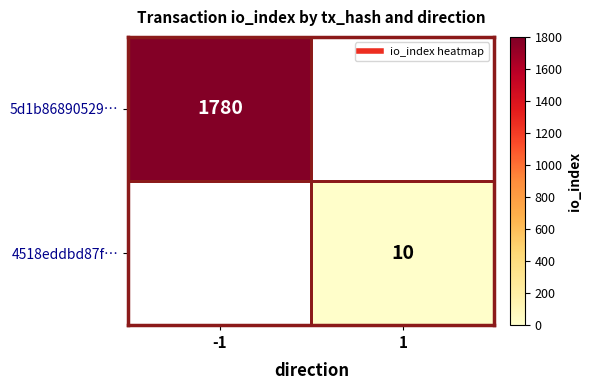

What is the highest value of the 4518eddbd87f… series?

10